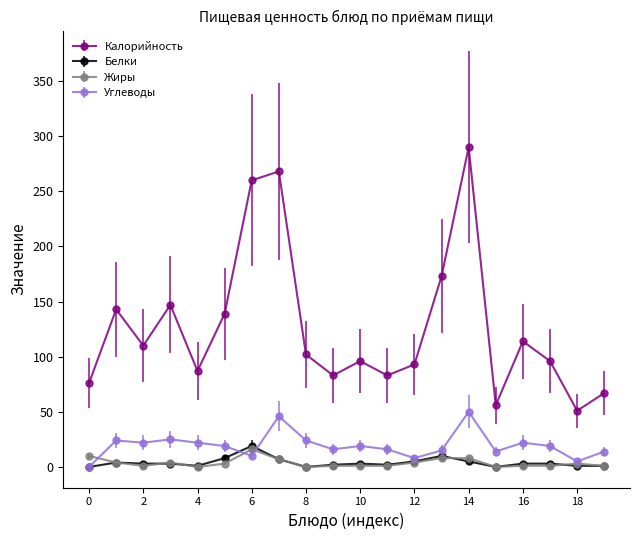

How many distinct data groups are displayed?

4